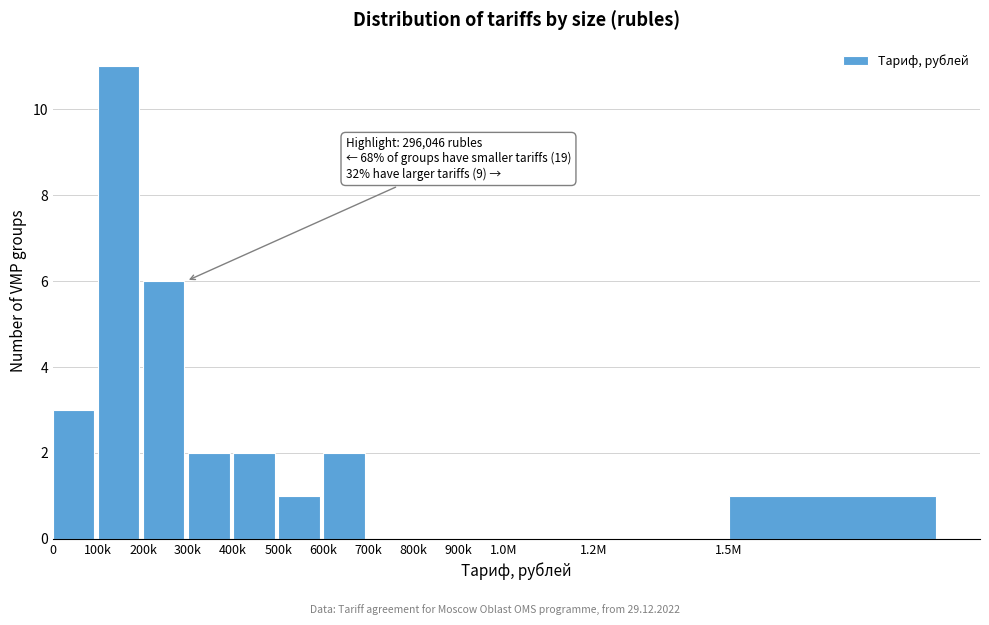

Reading left to right, what are all the values shown in this chart?

0=3	100k=11	200k=6	300k=2	400k=2	500k=1	600k=2	700k=0	800k=0	900k=0	1.0M=0	1.2M=0	1.5M=1